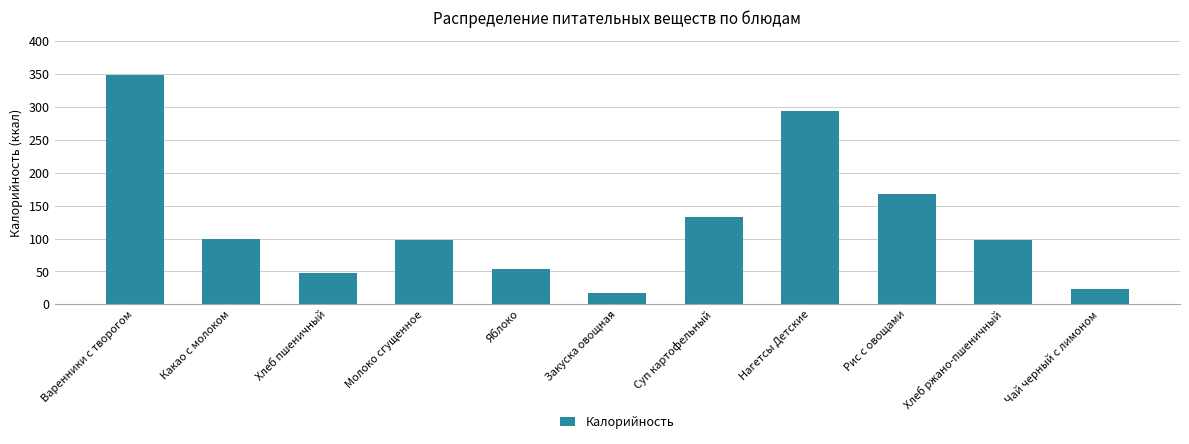

Where is the data nearest to the value 182?

Рис с овощами